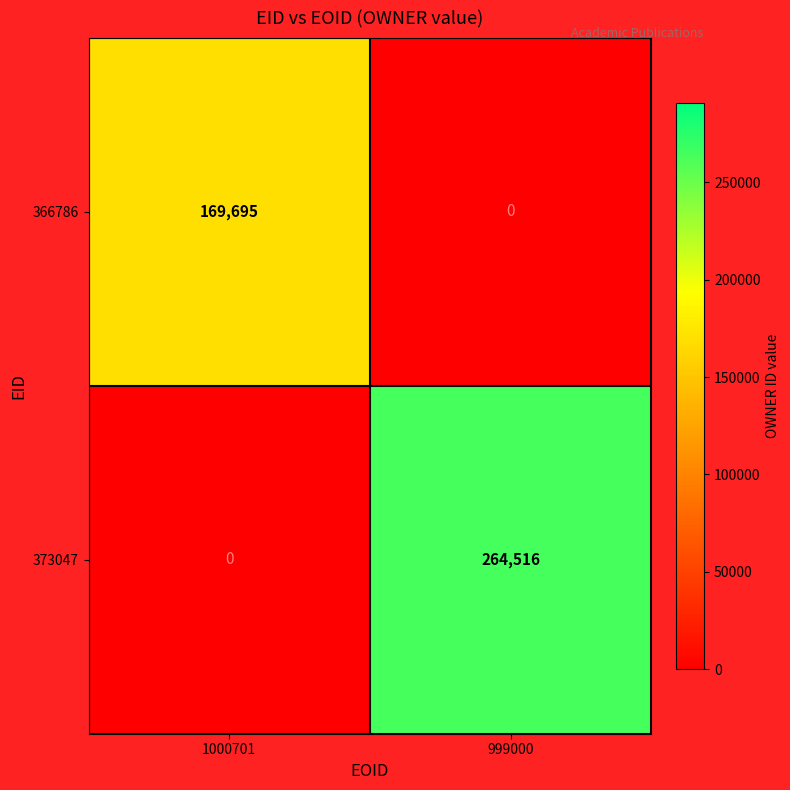

Between 1000701 and 999000, which series saw the biggest shift?

373047